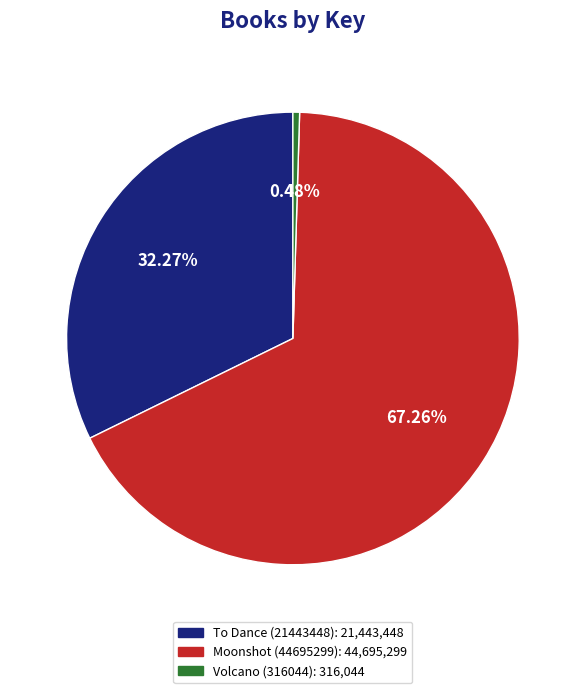

True or false: To Dance (21443448) accounts for 32% of the total.

True